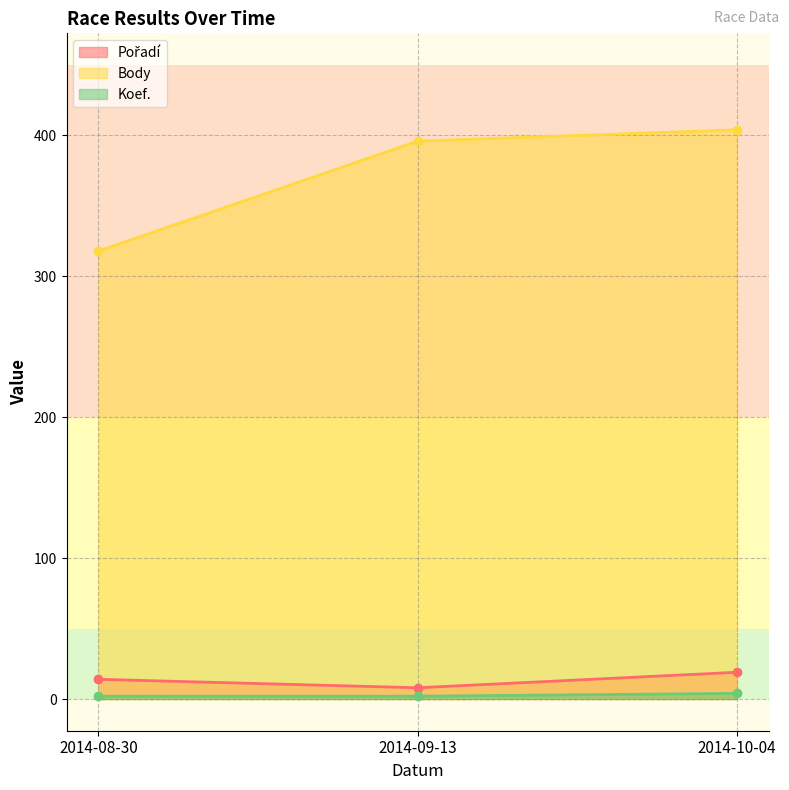

Reading right to left, transcribe all the data shown in this chart.

Pořadí: 19	8	14
Body: 404	396	318
Koef.: 4	2	2